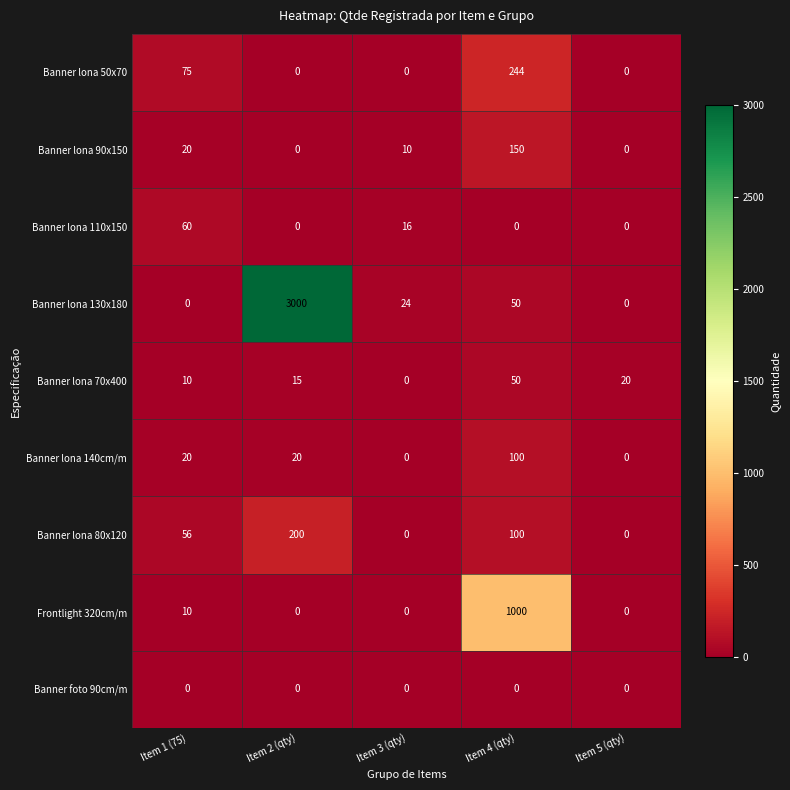

How many distinct data groups are displayed?

9